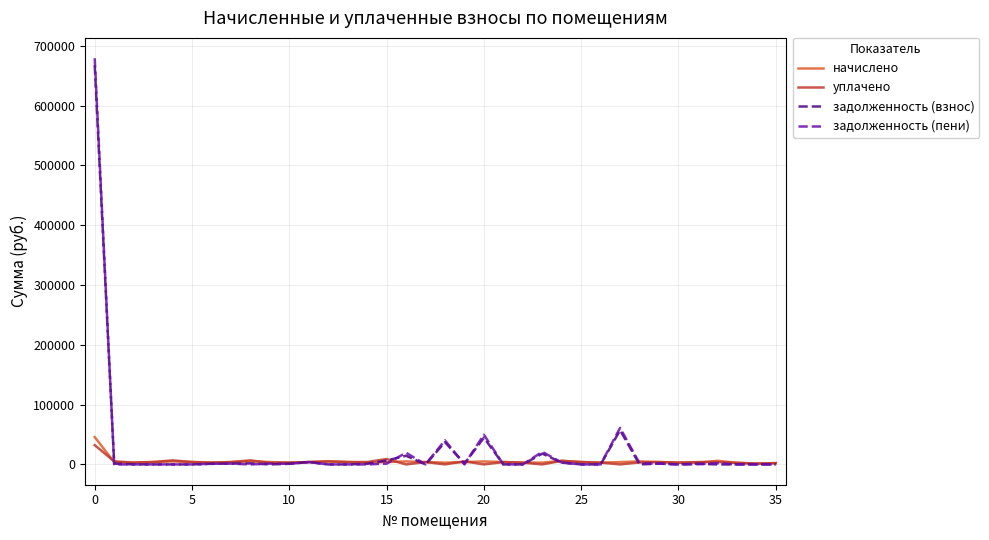

Which series has the largest range (max minus min)?

задолженность (пени)